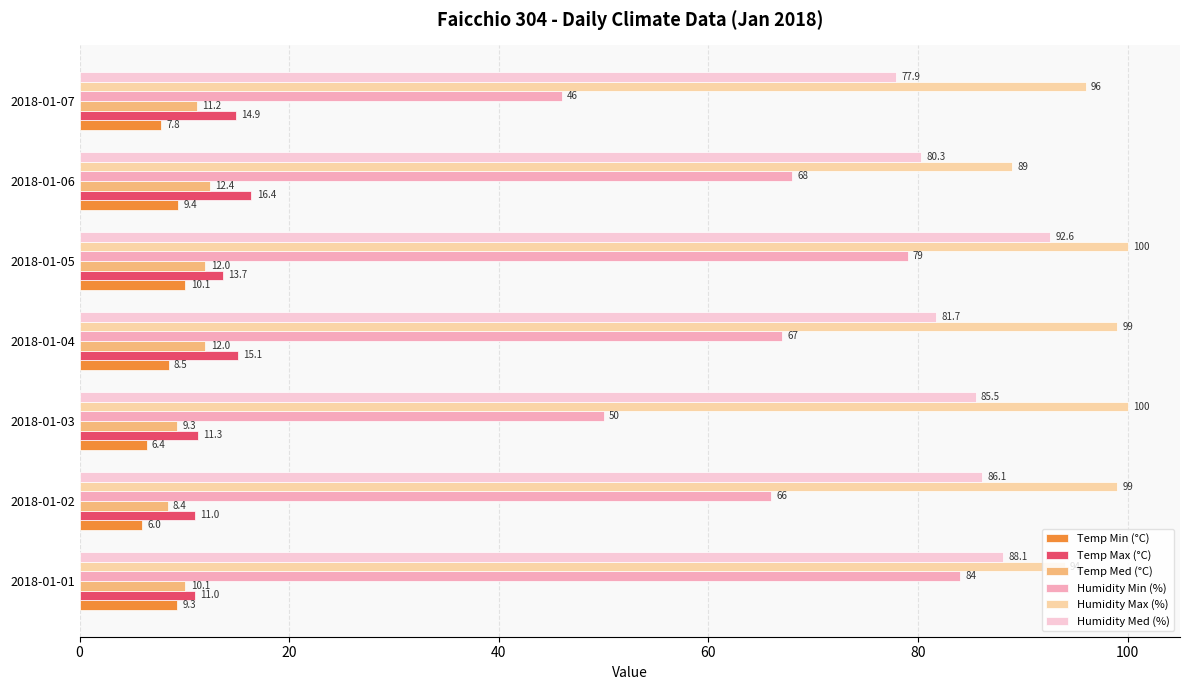

How many data points in Temp Med (°C) are less than 11?

3